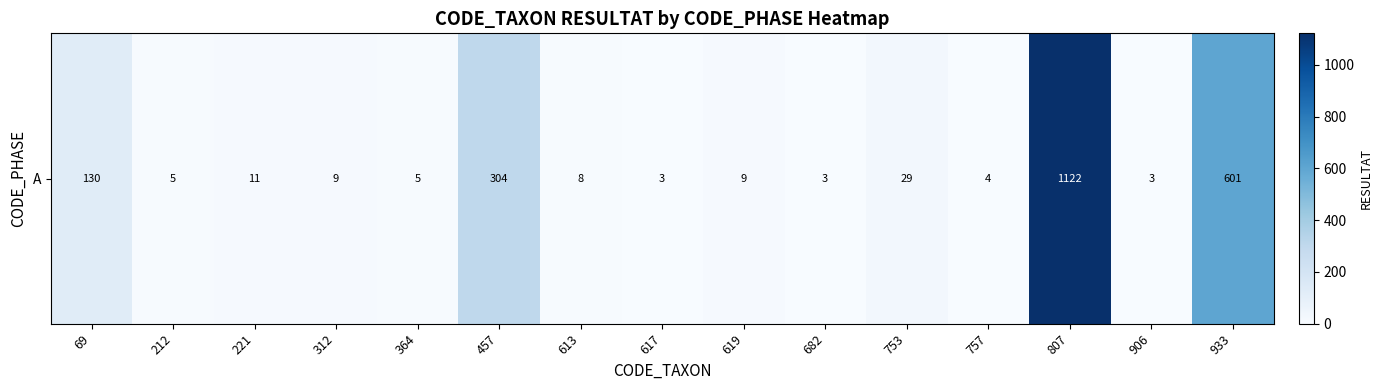

Reading left to right, list all the values displayed in this chart.

69=130	212=5	221=11	312=9	364=5	457=304	613=8	617=3	619=9	682=3	753=29	757=4	807=1122	906=3	933=601